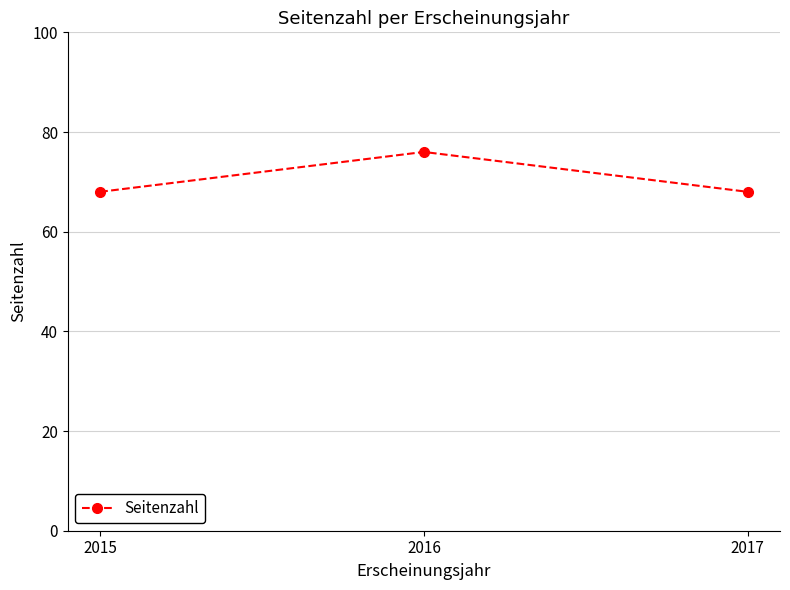

At which category does the chart reach its peak across all series?

2016